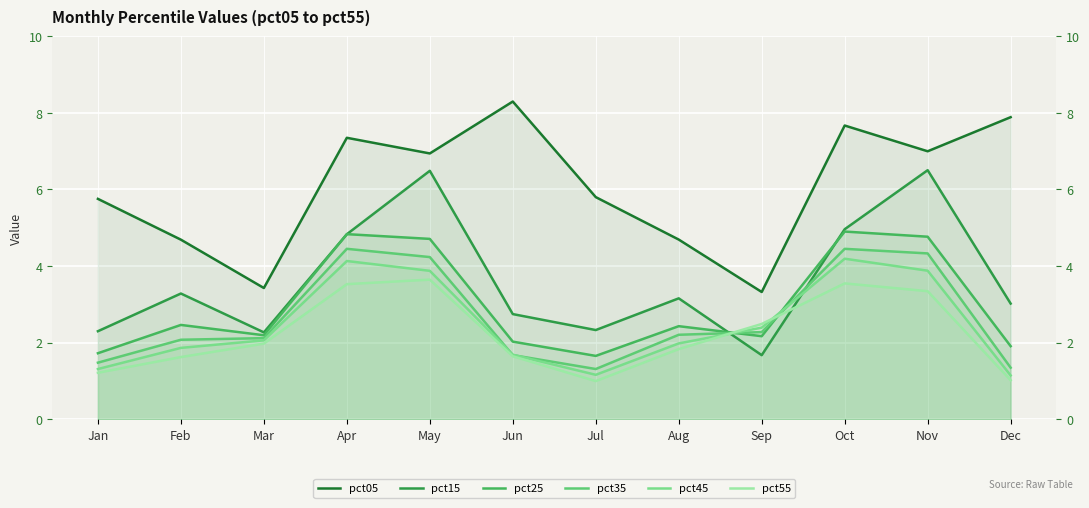

Reading left to right, extract all data points from this chart.

pct05: Jan=5.8	Feb=4.7	Mar=3.4	Apr=7.3	May=6.9	Jun=8.3	Jul=5.8	Aug=4.7	Sep=3.3	Oct=7.7	Nov=7.0	Dec=7.9
pct15: Jan=2.3	Feb=3.3	Mar=2.3	Apr=4.8	May=6.5	Jun=2.7	Jul=2.3	Aug=3.2	Sep=1.7	Oct=5.0	Nov=6.5	Dec=3.0
pct25: Jan=1.7	Feb=2.5	Mar=2.2	Apr=4.8	May=4.7	Jun=2.0	Jul=1.7	Aug=2.4	Sep=2.2	Oct=4.9	Nov=4.8	Dec=1.9
pct35: Jan=1.5	Feb=2.1	Mar=2.1	Apr=4.5	May=4.2	Jun=1.7	Jul=1.3	Aug=2.2	Sep=2.3	Oct=4.4	Nov=4.3	Dec=1.3
pct45: Jan=1.3	Feb=1.9	Mar=2.1	Apr=4.1	May=3.9	Jun=1.7	Jul=1.2	Aug=2.0	Sep=2.4	Oct=4.2	Nov=3.9	Dec=1.1
pct55: Jan=1.2	Feb=1.6	Mar=2.0	Apr=3.5	May=3.6	Jun=1.6	Jul=1.0	Aug=1.8	Sep=2.5	Oct=3.5	Nov=3.3	Dec=1.0